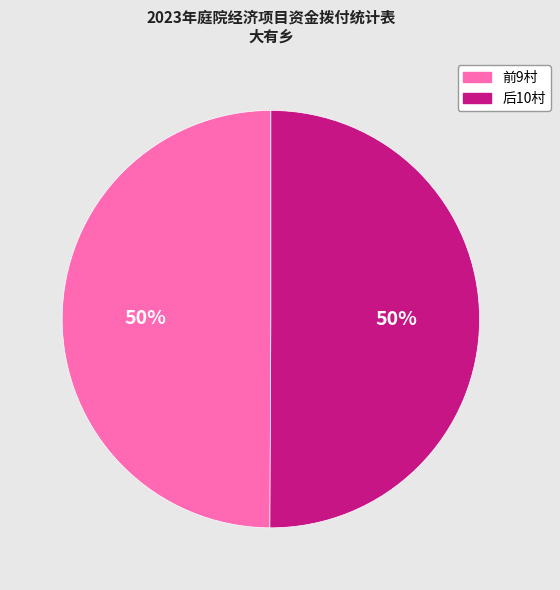

To the nearest percent, what is the average slice percentage?

50%